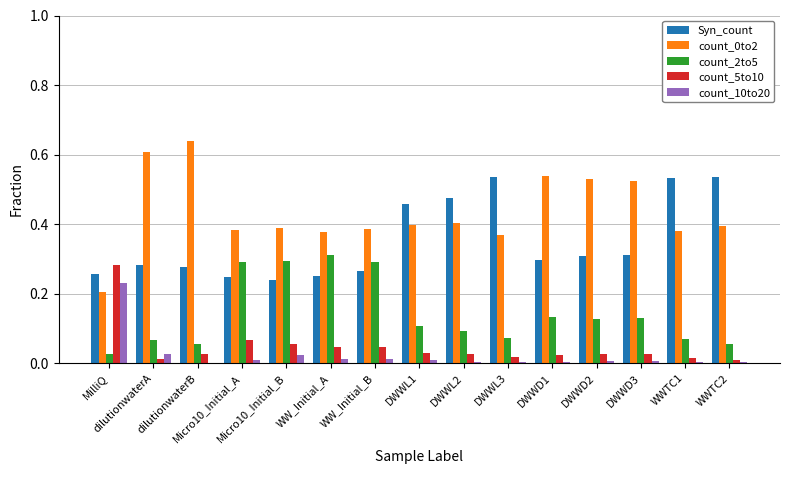

How many groups of bars are there?

15